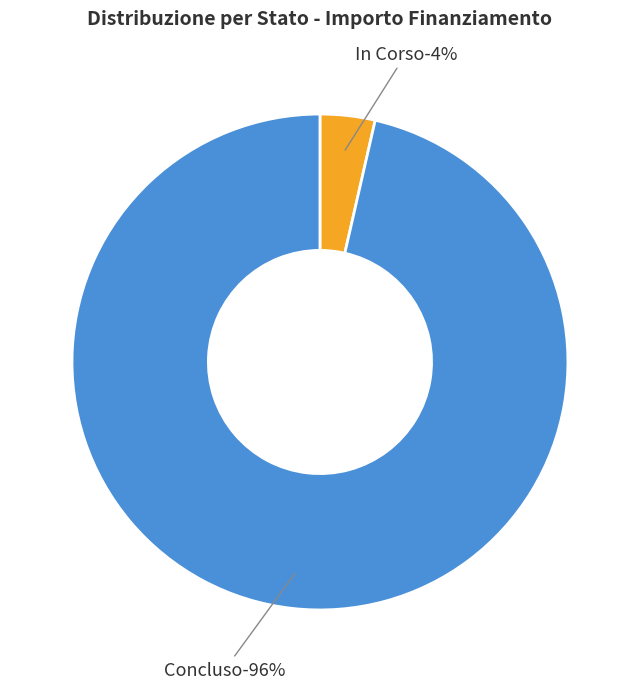

Is it true that 31 is 1% of the pie?

False